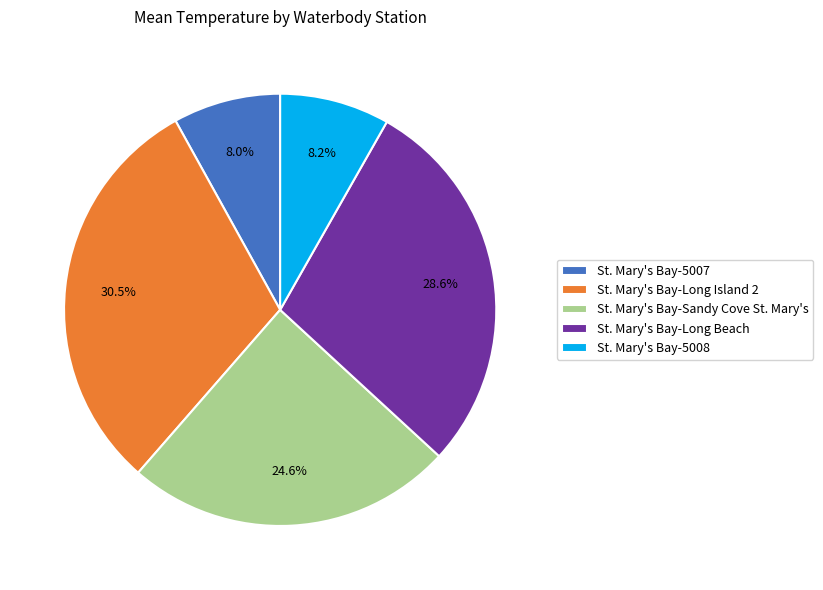

Which slice is the largest?

St. Mary's Bay-Long Island 2